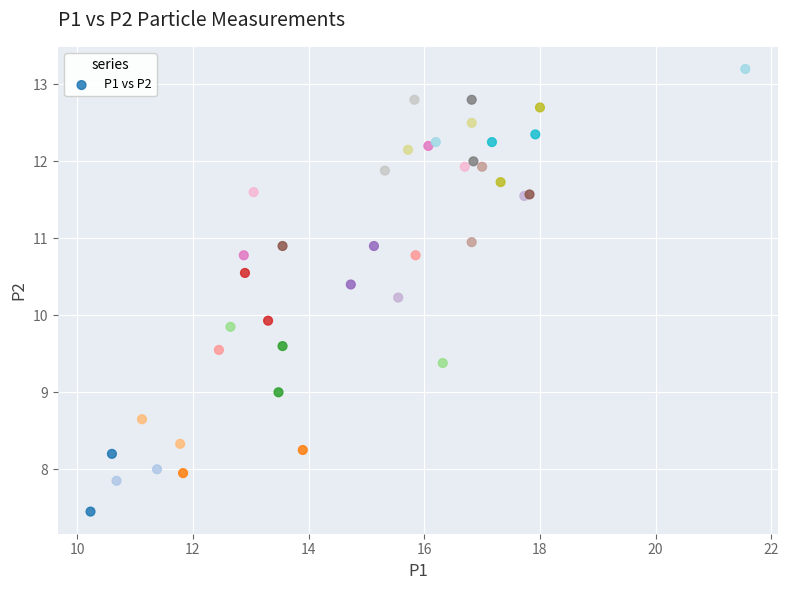

What Y value in the scatter plot is closest to 10?

9.9